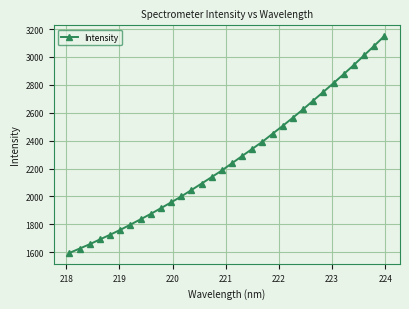

What is the maximum value shown in the chart?

3149.1